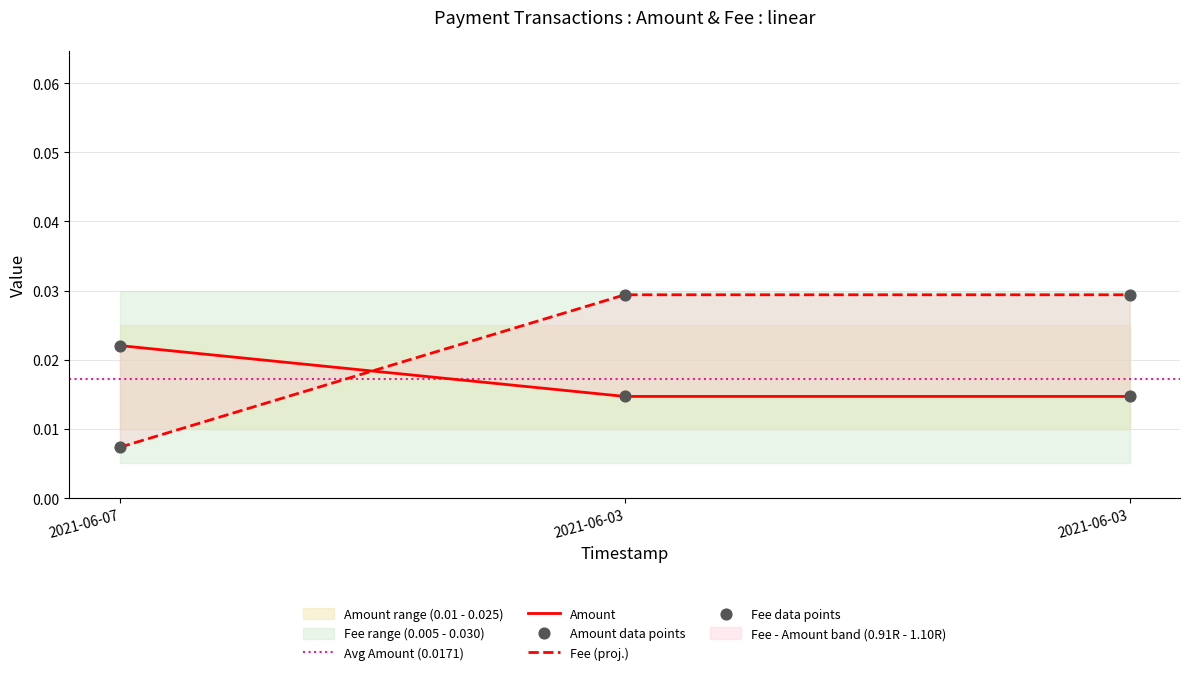

Which series reaches the maximum Y coordinate?

Fee